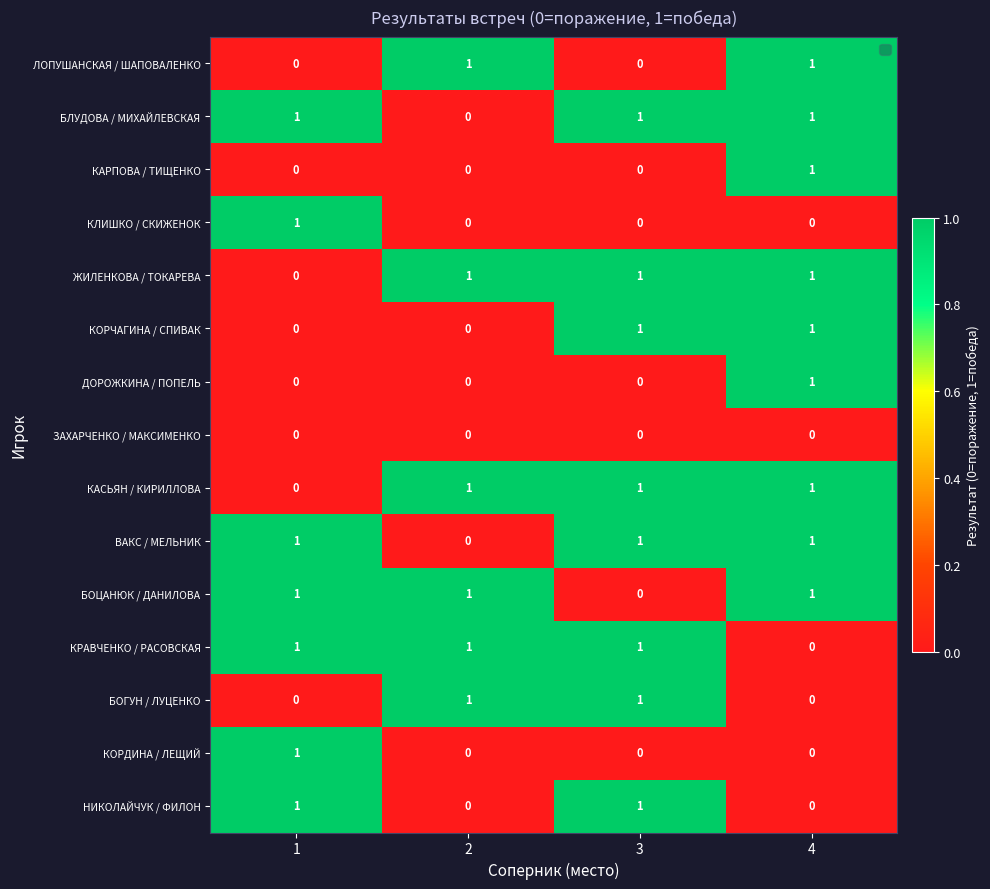

Is it true that БОЦАНЮК / ДАНИЛОВА equals 1 at 2?

True